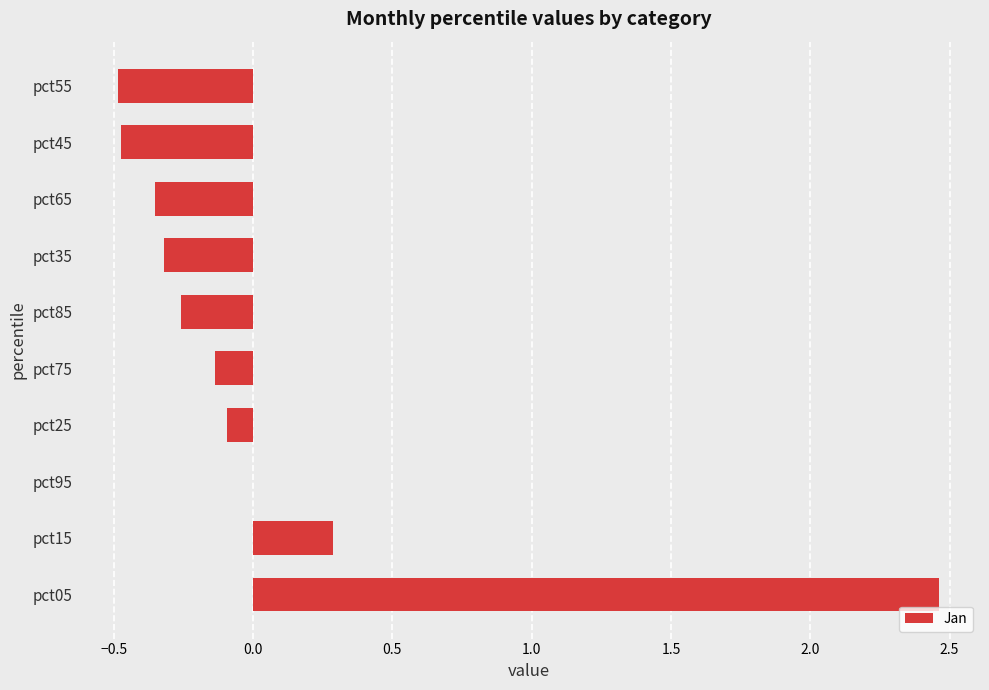

What is the change in value from pct05 to pct85?

-2.7